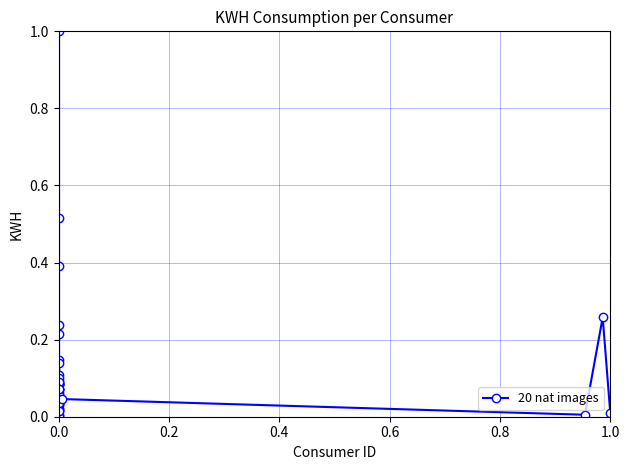

What is the maximum value shown in the chart?

1.0